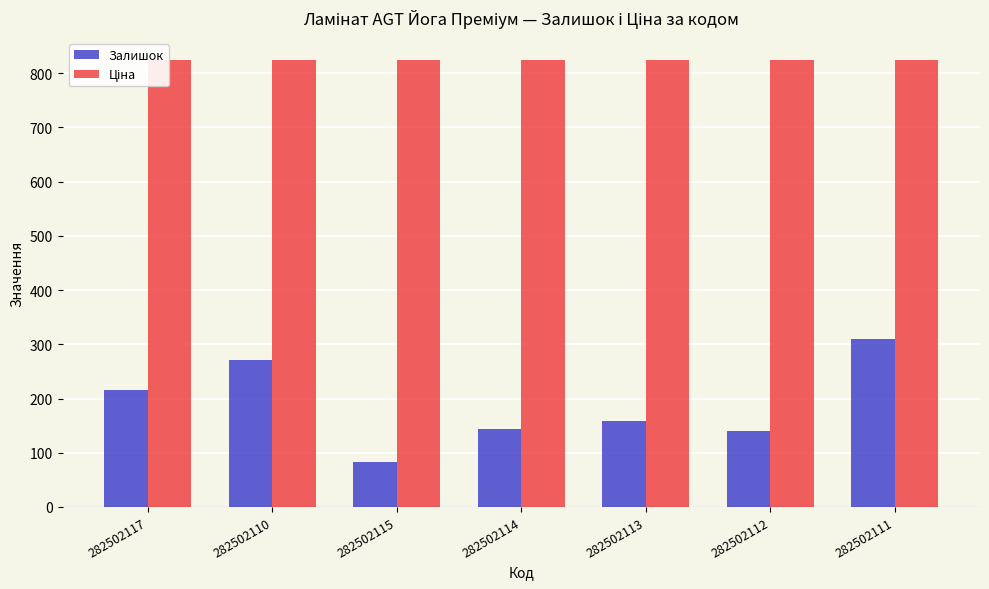

What is the greatest value displayed?

823.9